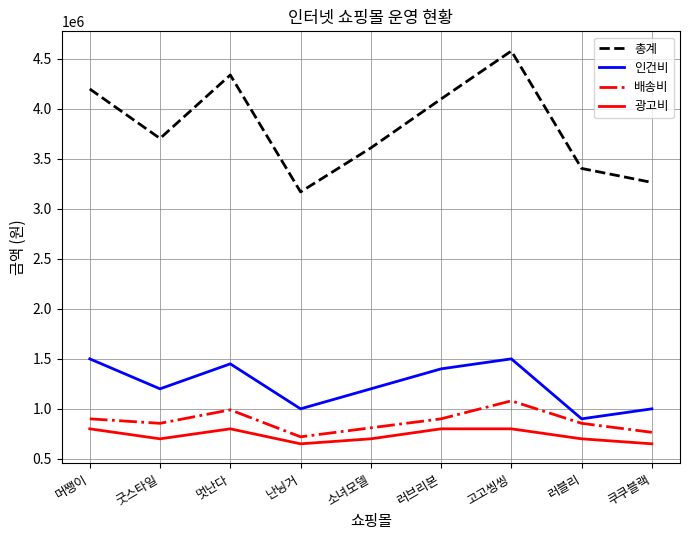

Read the 배송비 value at 난닝거.

720000